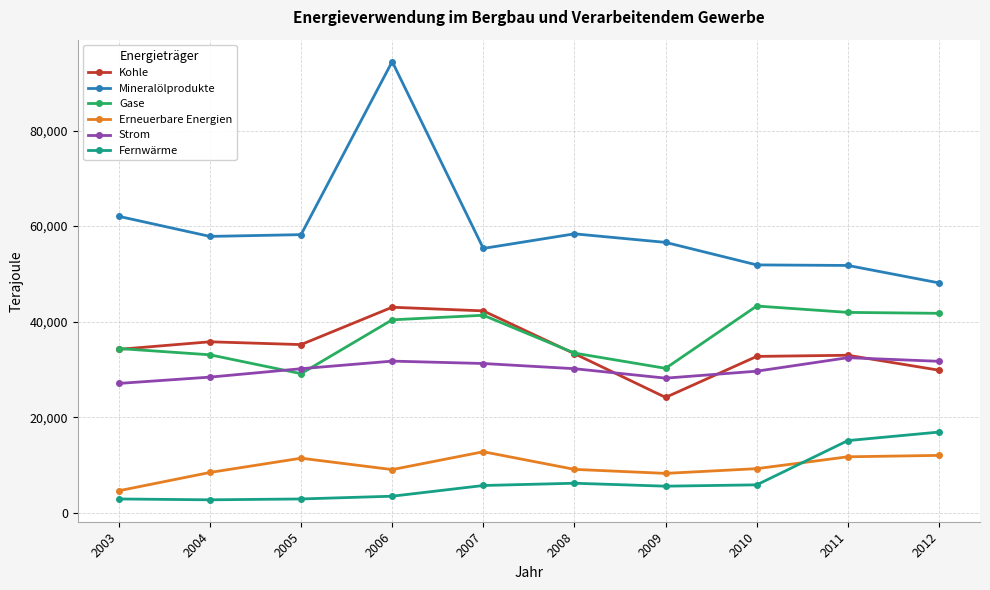

True or false: Gase and Mineralölprodukte intersect in this chart.

False